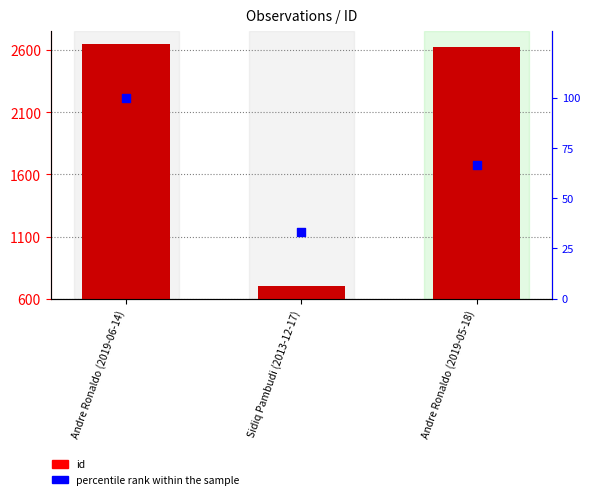

Which series reaches the maximum Y coordinate?

id